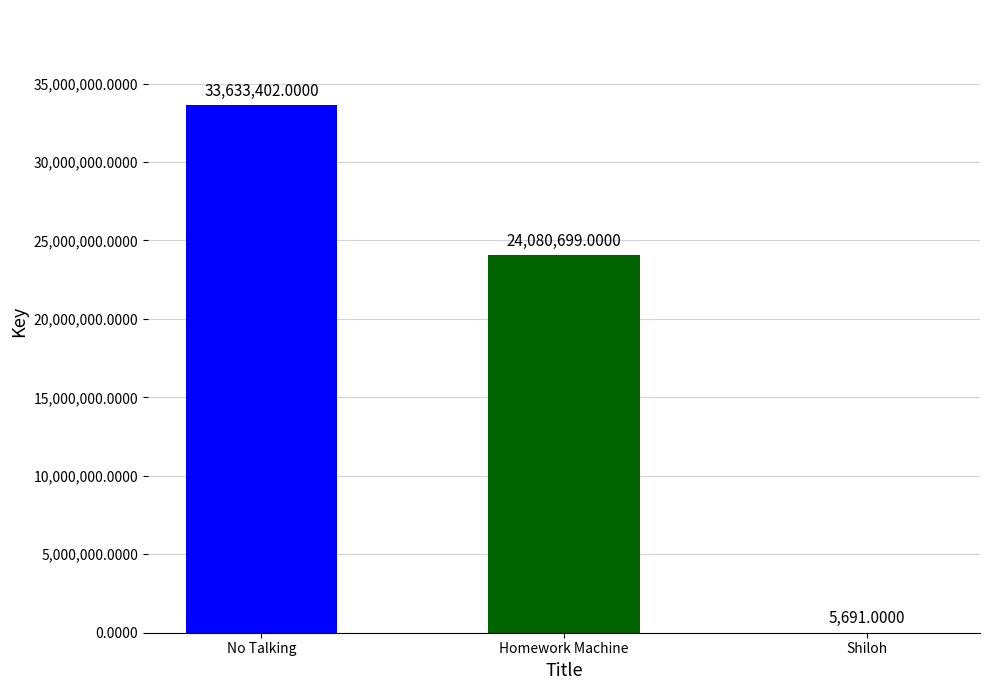

Where is the data nearest to the value 16819546?

Homework Machine